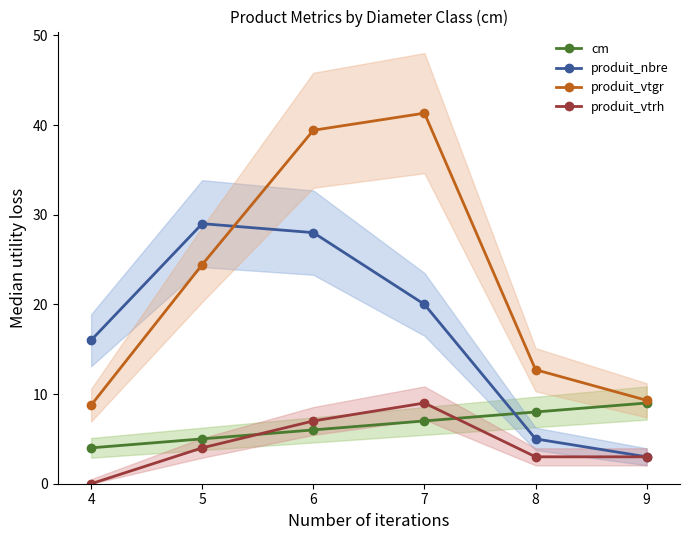

True or false: produit_nbre has a value of 3.0 at 9.

True